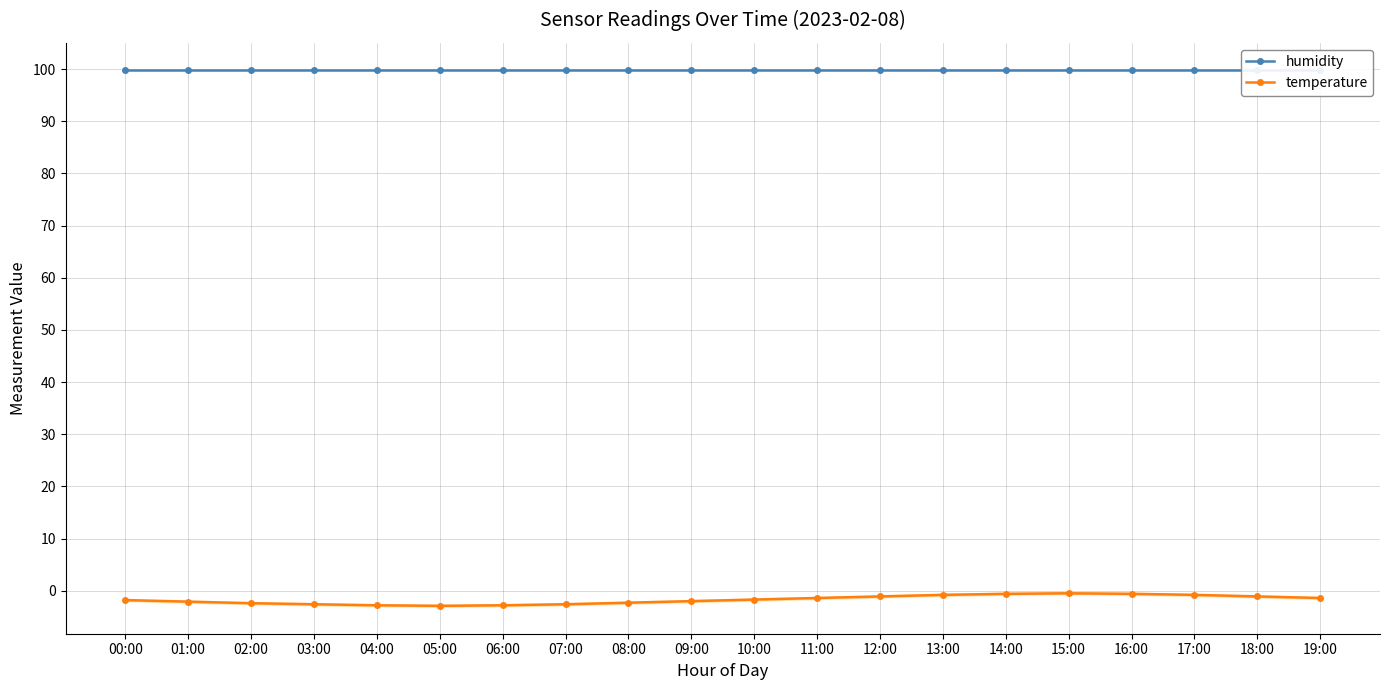

Which has a higher value, 16:00 or 01:00?

16:00